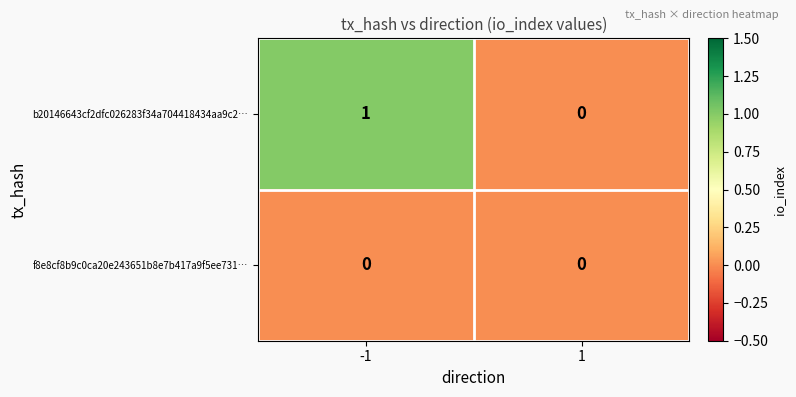

Rank the series by their maximum value, from highest to lowest.

b20146643cf2dfc026283f34a704418434aa9c2…, f8e8cf8b9c0ca20e243651b8e7b417a9f5ee731…